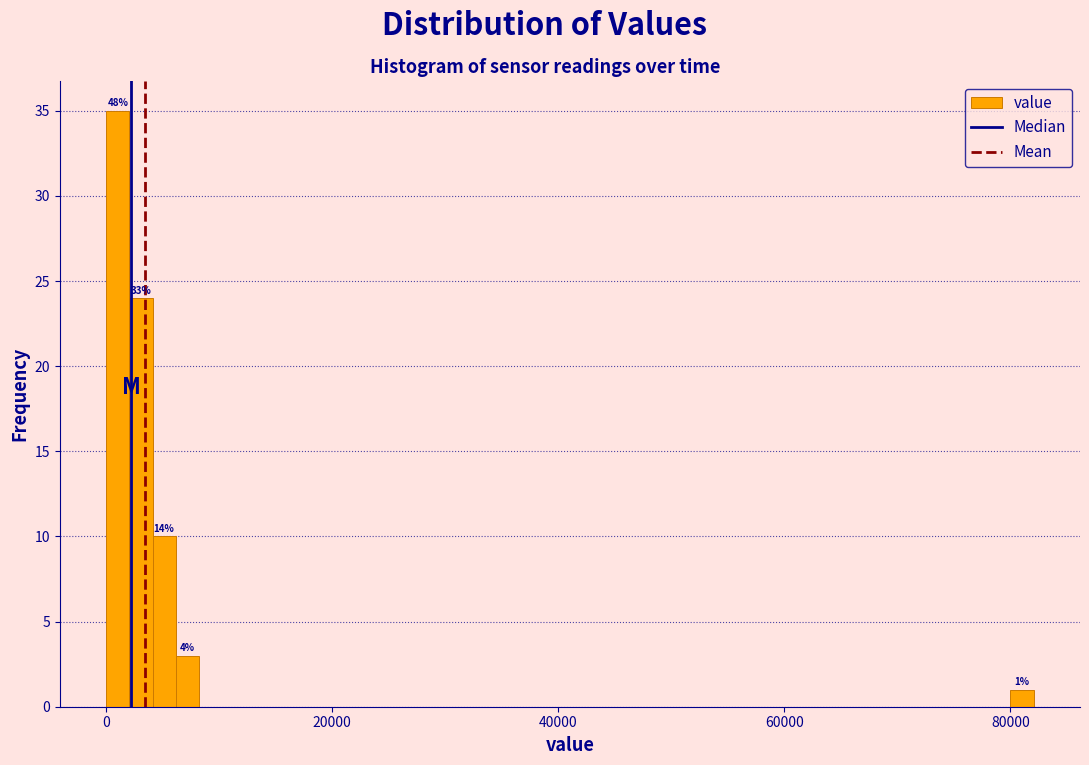

Around what value on the x-axis is the tallest bar? Give the approximate position of its centre, as read against the axis.

2000